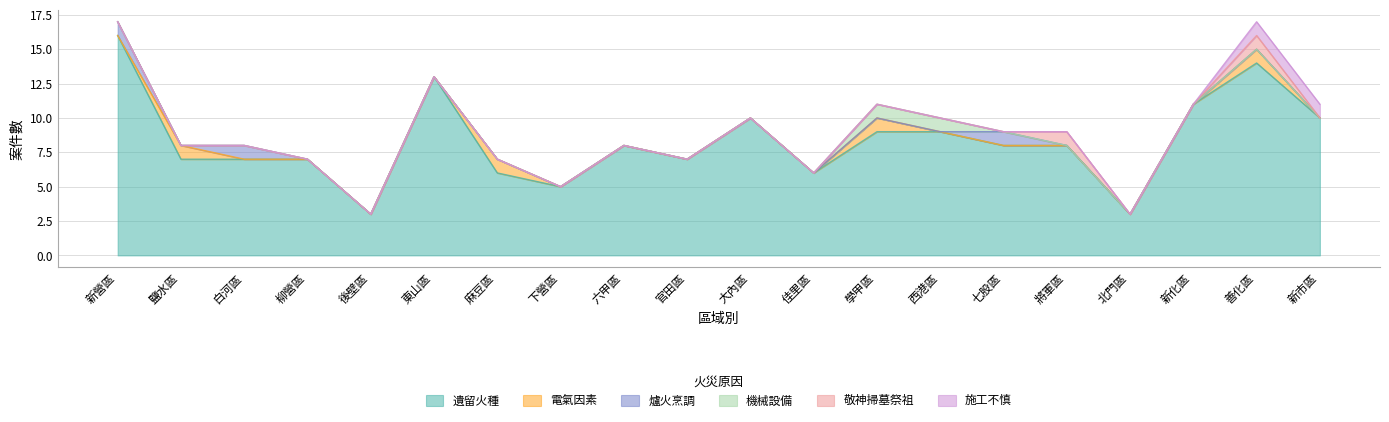

True or false: 機械設備 has more than 2 interior local peaks.

False